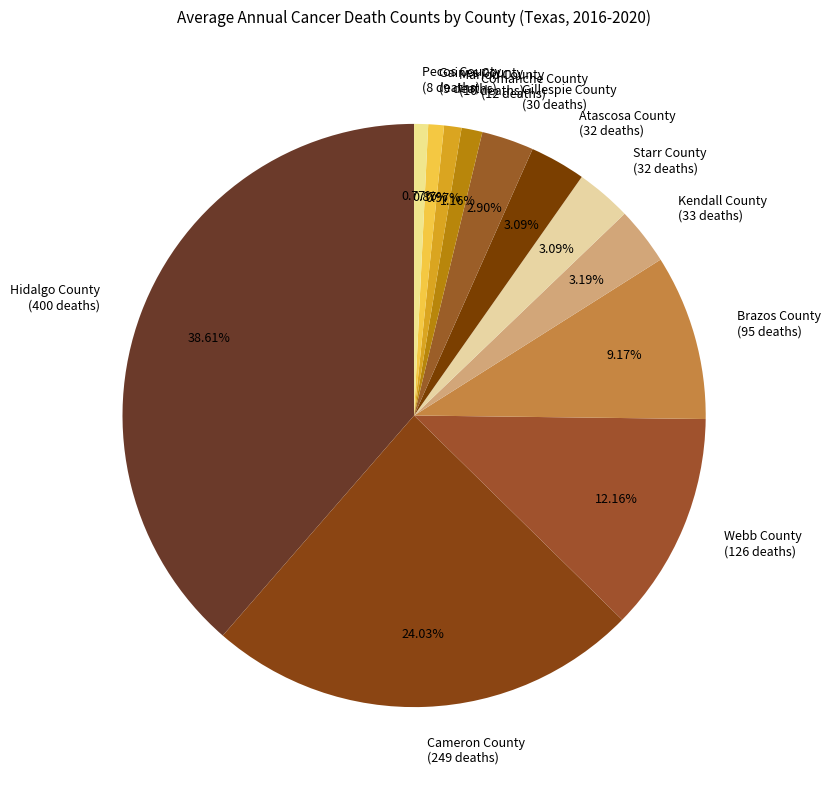

Is there any slice that represents more than half of the pie?

No